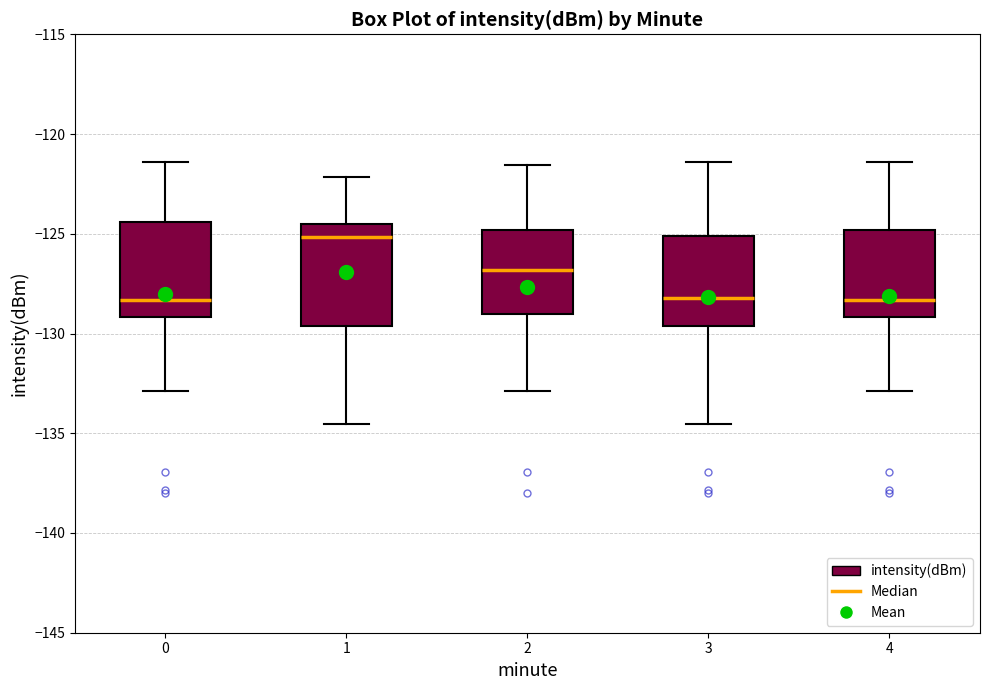

Reading left to right, read every box against the y-axis: the position of its median line, the range the box covers, and the ends of its whiskers. The values are not printed on the chart, so give them approximately, as read against the axis.

0: median -128.5, box -129.0 to -124.5, whiskers -133.0 to -121.5
1: median -125.0, box -129.5 to -124.5, whiskers -134.5 to -122.0
2: median -127.0, box -129.0 to -125.0, whiskers -133.0 to -121.5
3: median -128.0, box -129.5 to -125.0, whiskers -134.5 to -121.5
4: median -128.5, box -129.0 to -125.0, whiskers -133.0 to -121.5